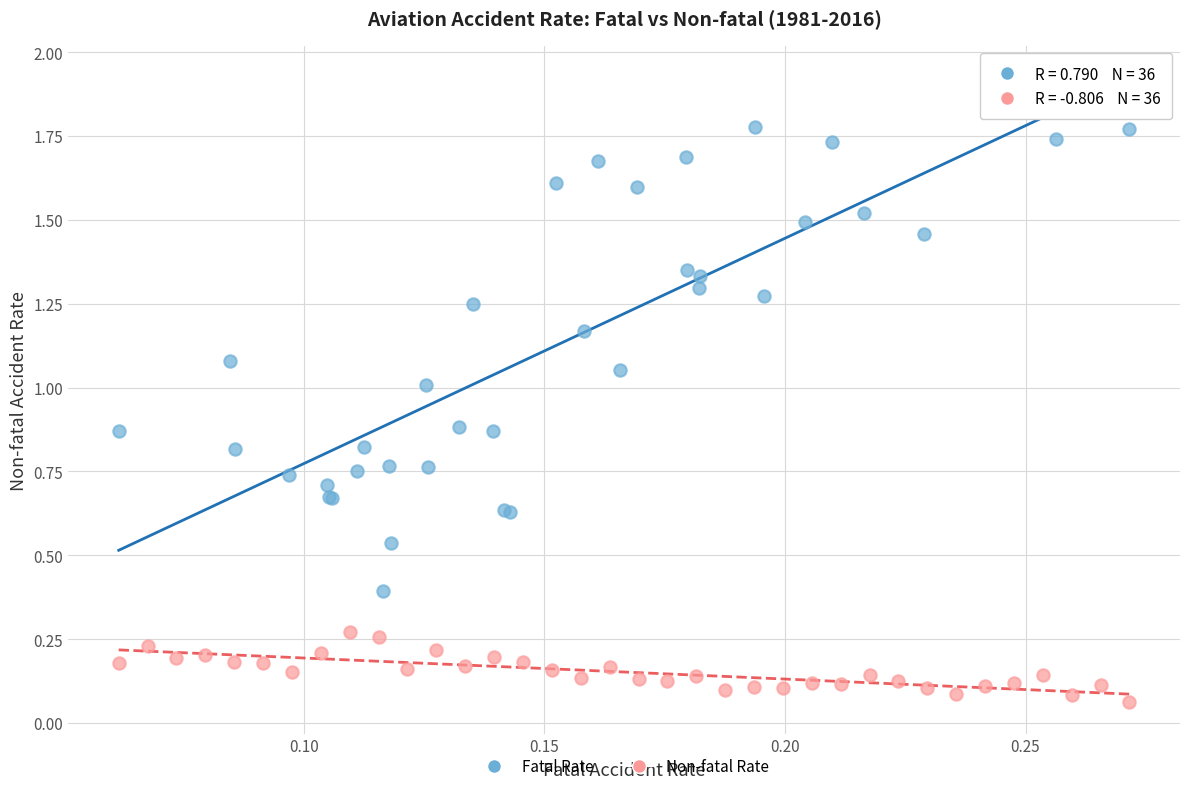

Which series contains the lowest Y value?

Non-fatal Rate